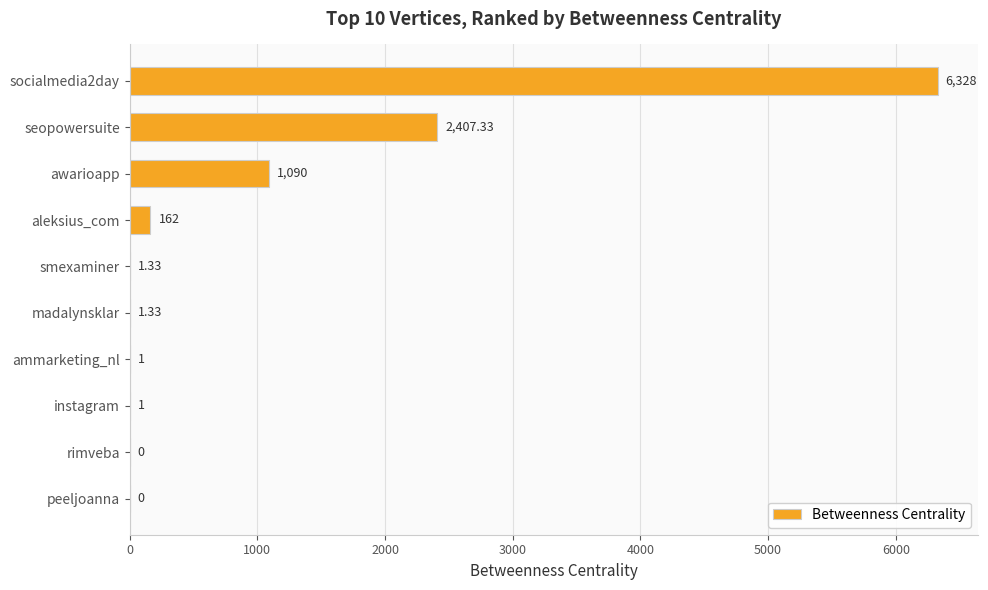

What is the average value?

999.2